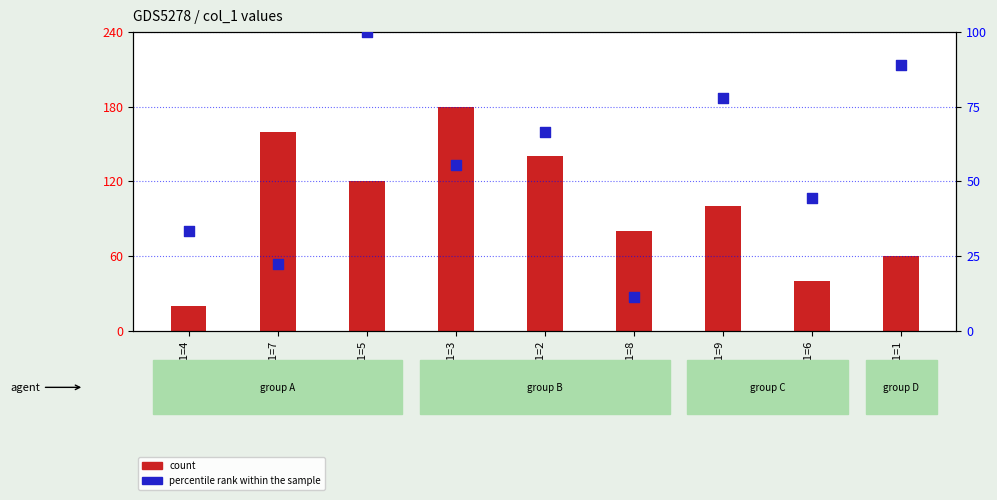

Which series reaches the maximum Y coordinate?

percentile rank within the sample